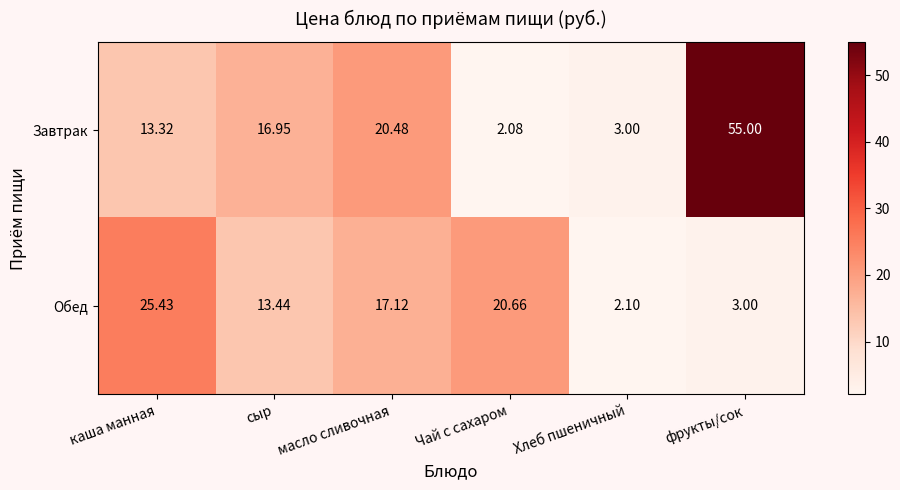

At which label does Обед reach its minimum?

Хлеб пшеничный